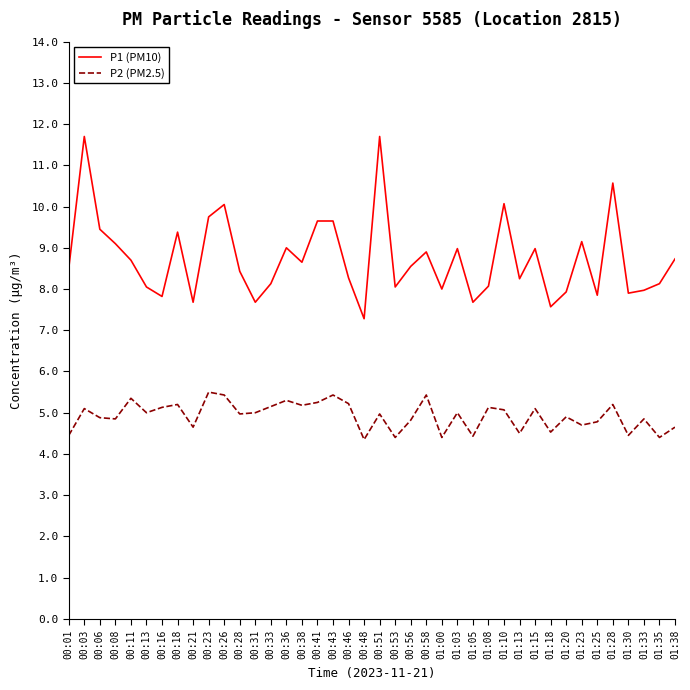

The value of P2 (PM2.5) at 01:38 is 4.7. True or false?

True